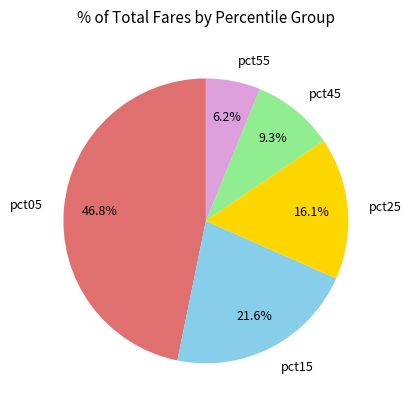

Is it true that pct55 is 18% of the pie?

False